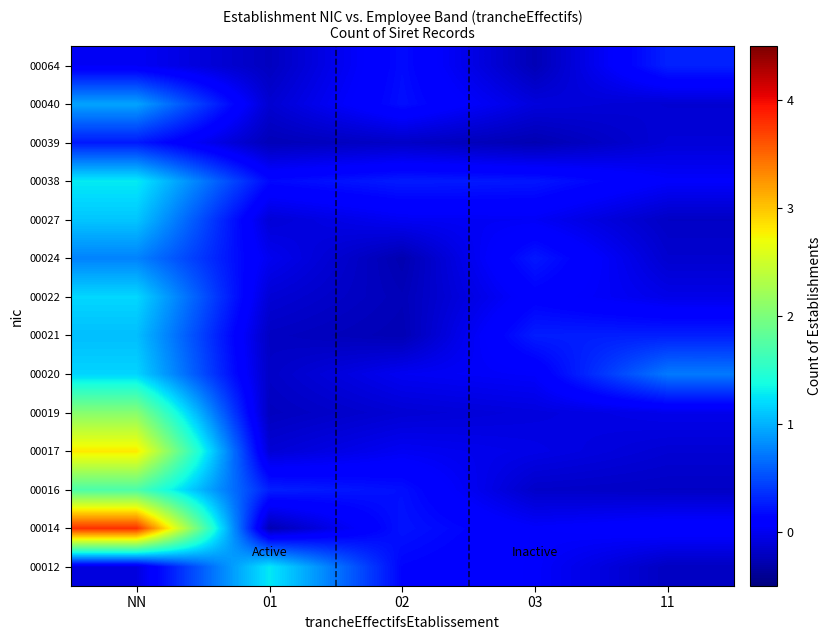

Reading right to left, what are all the values shown in this chart?

00012: 11=-0.2	03=0.1	02=0.1	01=1.3	NN=-0.1
00014: 11=0.1	03=0.1	02=0.2	01=-0.3	NN=3.8
00016: 11=-0.2	03=-0.2	02=0.2	01=0.3	NN=1.7
00017: 11=-0.1	03=-0.0	02=0.0	01=-0.1	NN=2.8
00019: 11=-0.0	03=-0.1	02=-0.1	01=-0.2	NN=2.1
00020: 11=0.7	03=0.1	02=0.0	01=-0.2	NN=1.2
00021: 11=0.3	03=0.3	02=-0.3	01=-0.2	NN=1.1
00022: 11=-0.0	03=0.1	02=-0.2	01=-0.1	NN=1.2
00024: 11=-0.1	03=0.2	02=-0.3	01=-0.0	NN=0.8
00027: 11=-0.2	03=0.0	02=0.0	01=-0.1	NN=1.1
00038: 11=0.1	03=0.2	02=0.3	01=0.2	NN=1.3
00039: 11=-0.1	03=-0.3	02=-0.2	01=-0.2	NN=0.3
00040: 11=-0.1	03=-0.1	02=0.2	01=-0.1	NN=0.9
00064: 11=0.3	03=-0.3	02=0.2	01=-0.2	NN=0.0